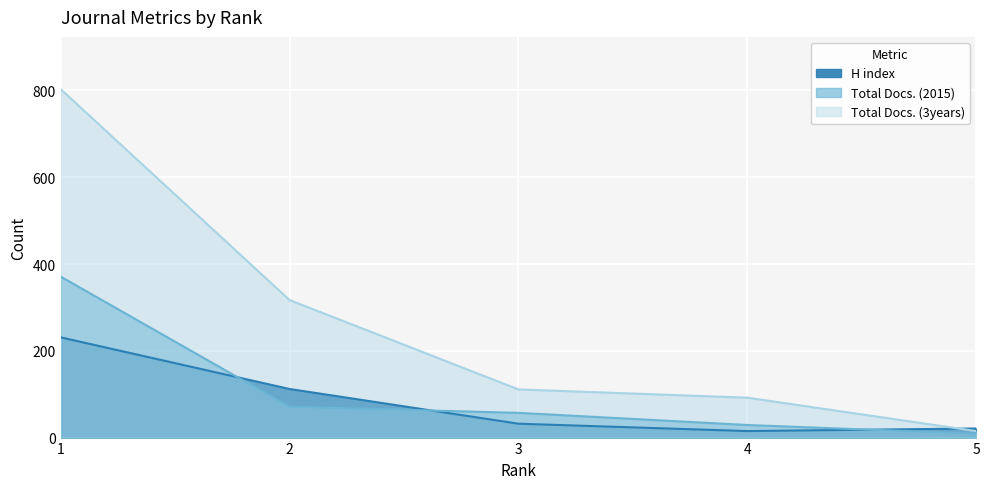

Rank the series by their maximum value, from highest to lowest.

Total Docs. (3years), Total Docs. (2015), H index